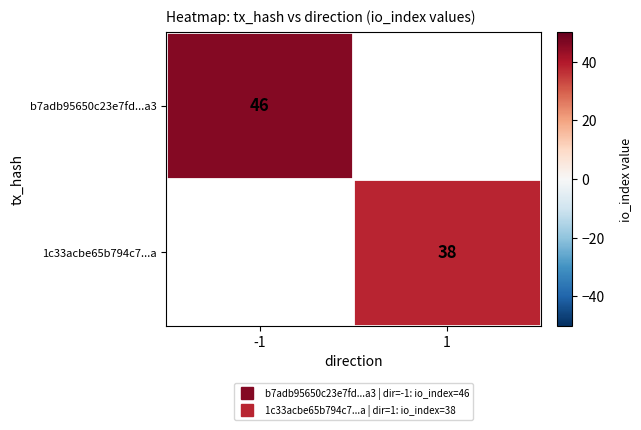

What is the maximum value shown in the chart?

46.0